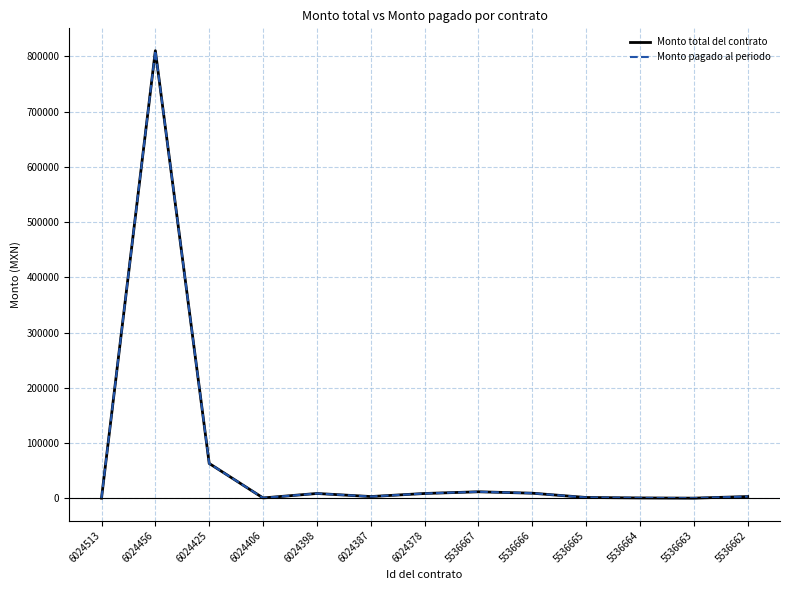

Is this an area chart (filled region under the line)?

No